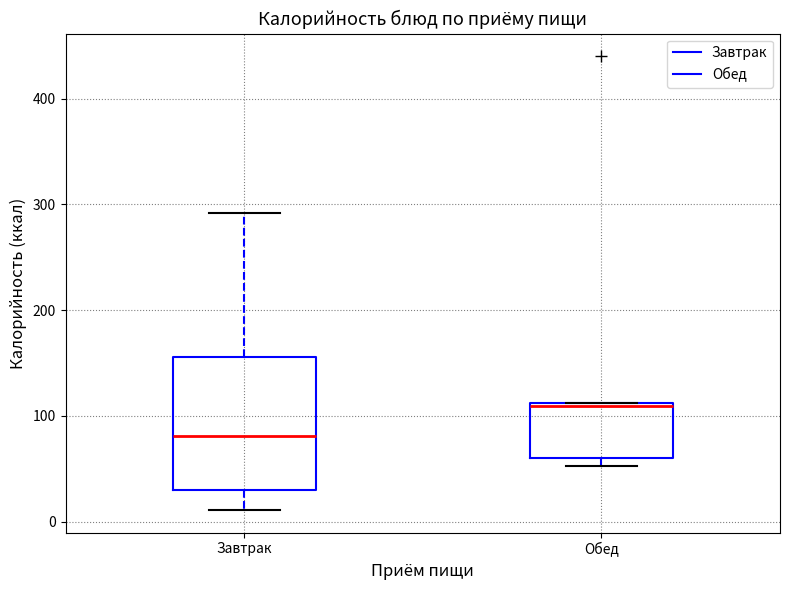

Reading left to right, read every box against the y-axis: the position of its median line, the range the box covers, and the ends of its whiskers. The values are not printed on the chart, so give them approximately, as read against the axis.

Завтрак: median 80, box 30 to 160, whiskers 10 to 290
Обед: median 110, box 60 to 110, whiskers 50 to 110